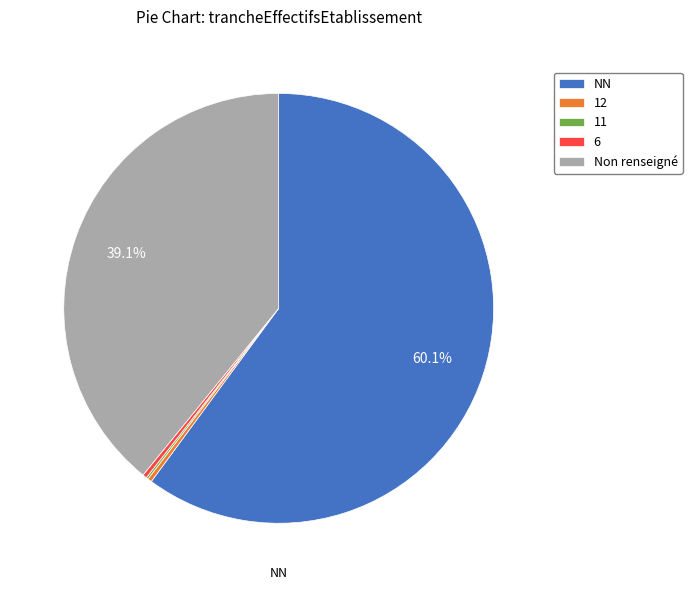

What is the largest slice in the pie chart?

NN